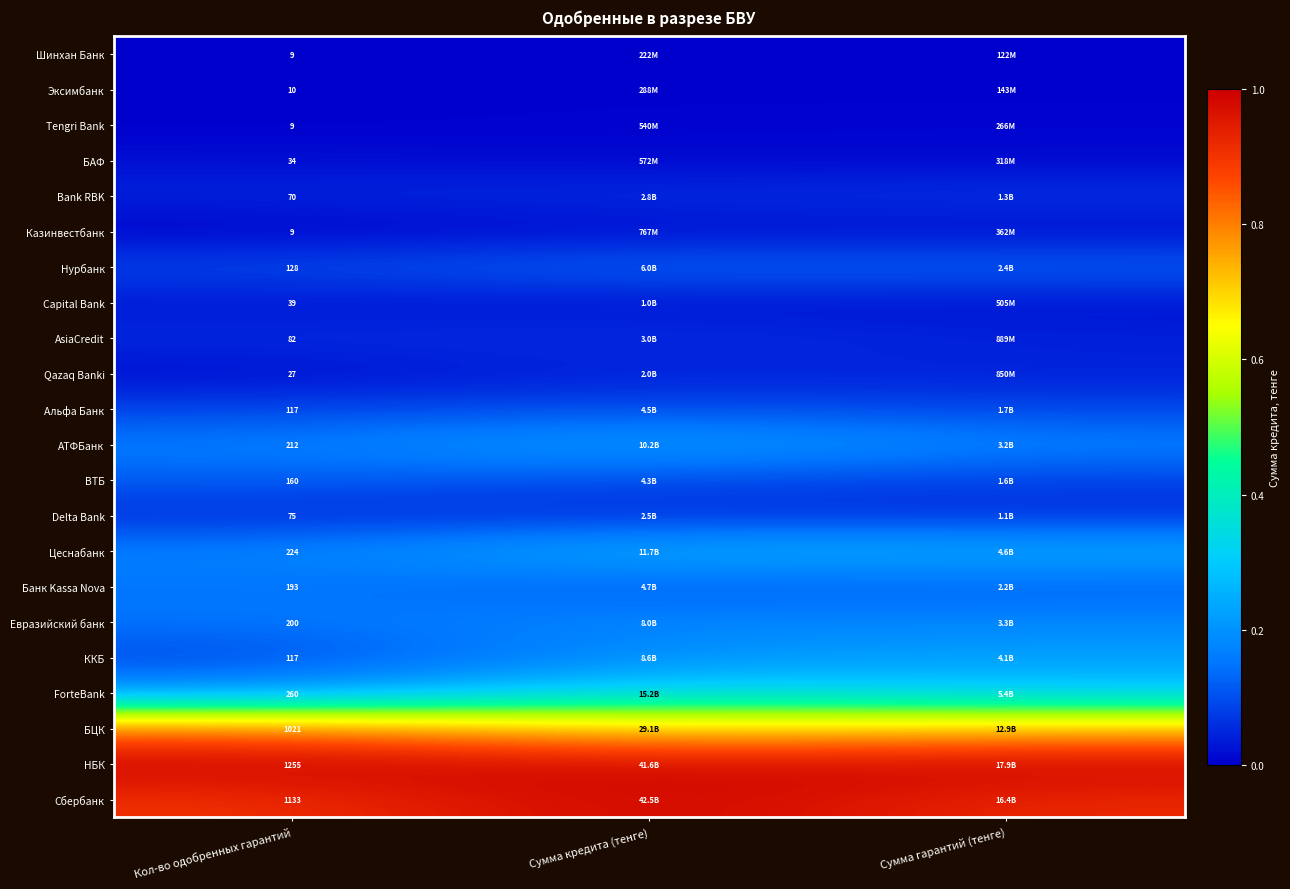

Which category has the lowest value across all series?

Кол-во одобренных гарантий